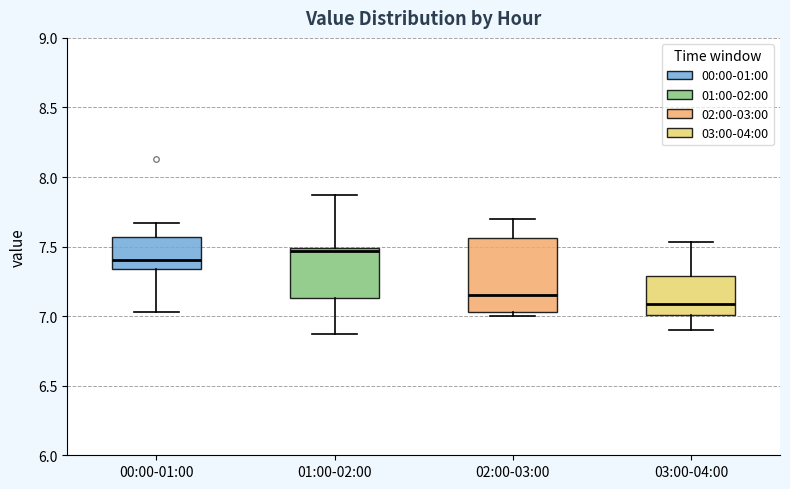

Which box has the highest median line?

01:00-02:00